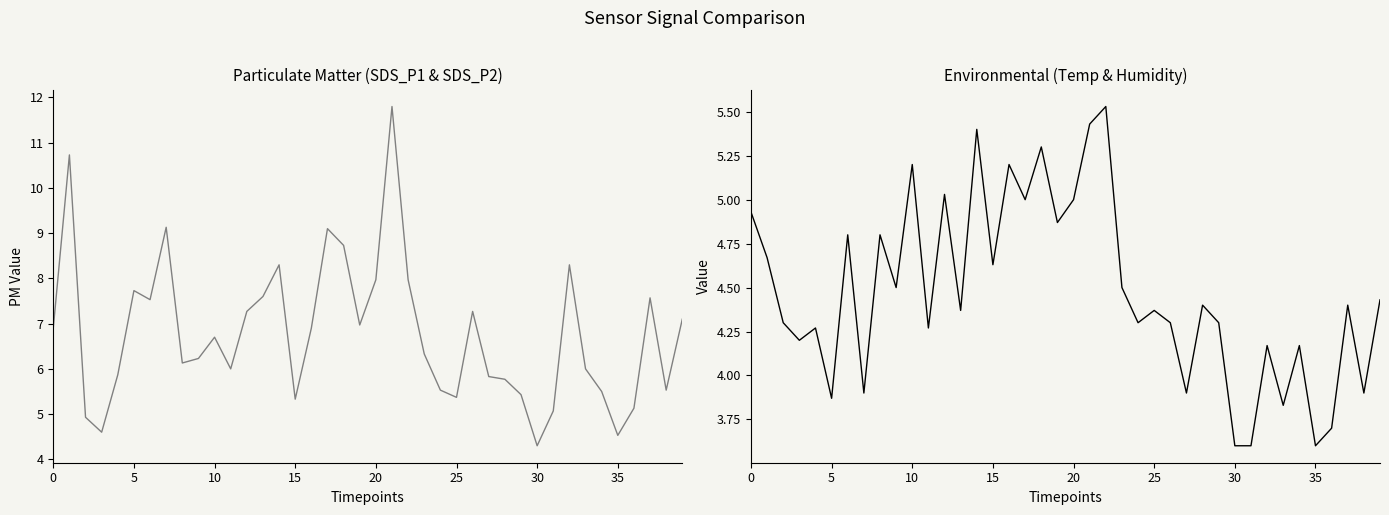

The SDS_P2 series shows 4.2 at 34. True or false?

True